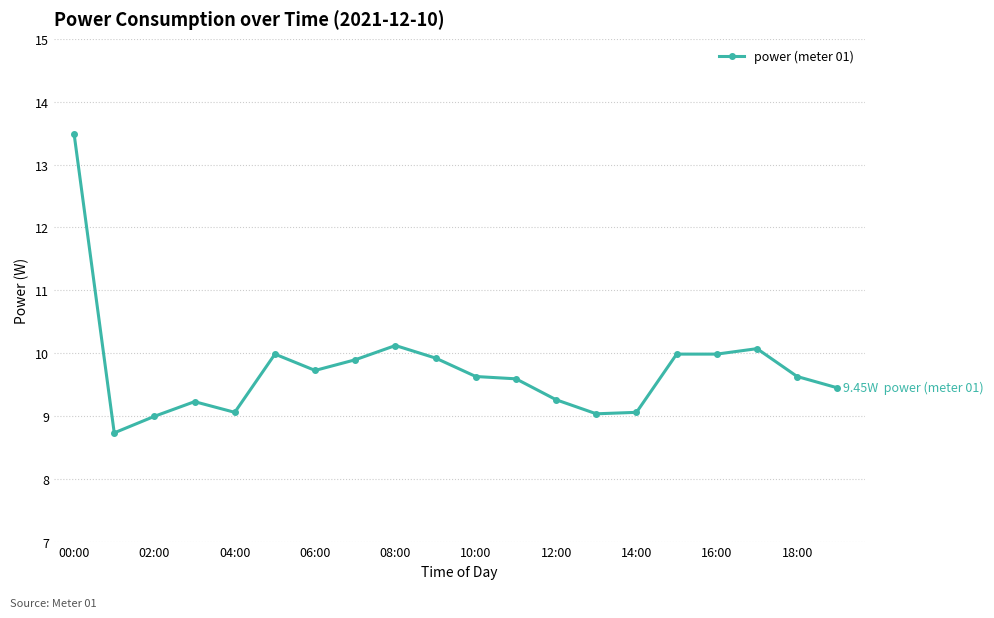

What is the smallest value displayed?

8.7